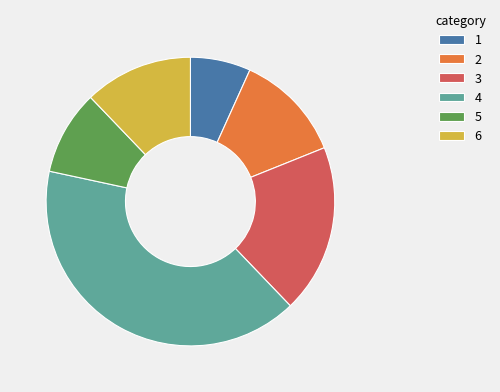

True or false: 4 accounts for 49% of the total.

False